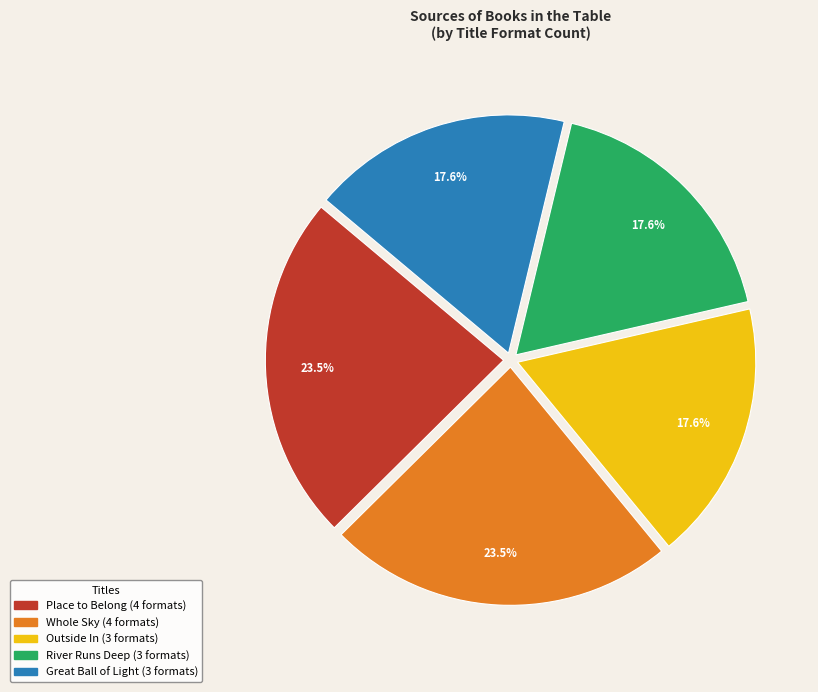

What is the total percentage of Great Ball of Light and Whole Sky?

41.2%